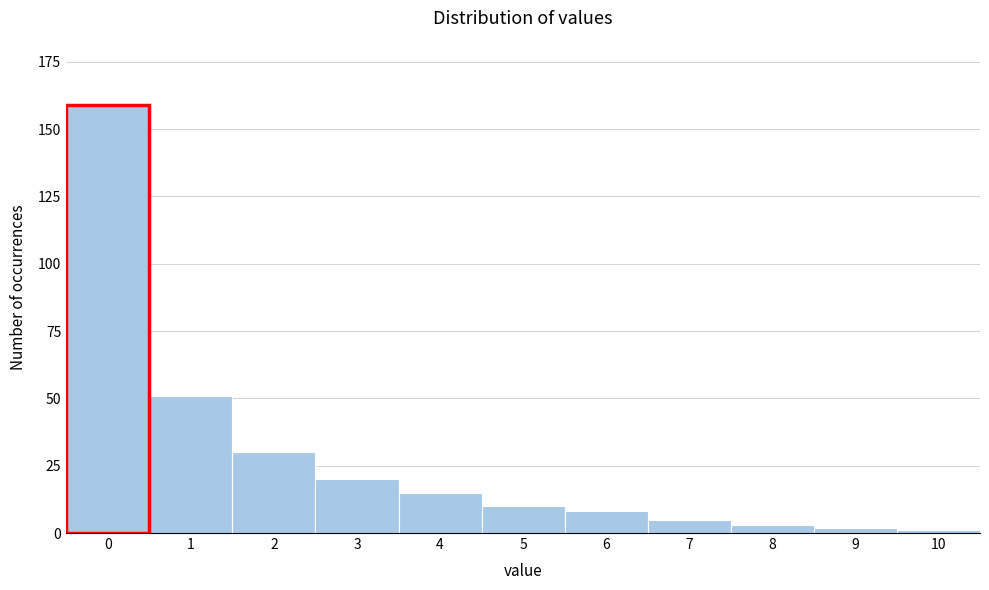

Reading left to right, transcribe all the data shown in this chart.

159	51	30	20	15	10	8	5	3	2	1